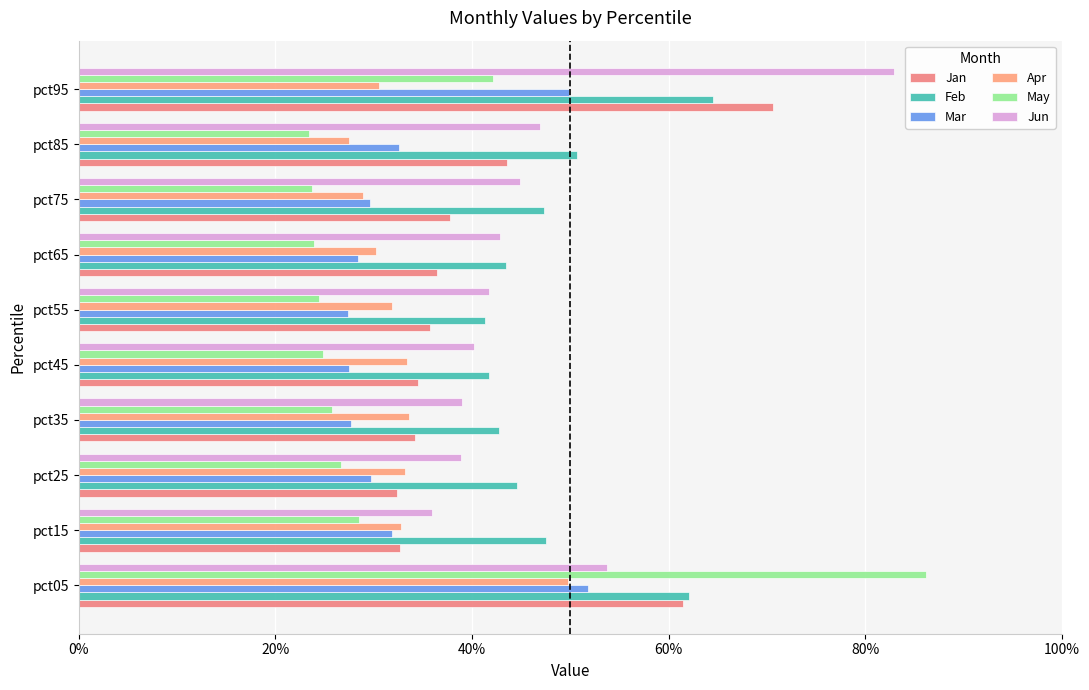

What is the sum of all Mar values?

3.4